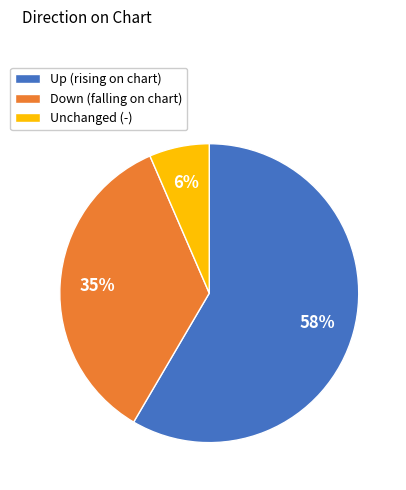

Is it true that Down (falling on chart) is 43% of the pie?

False